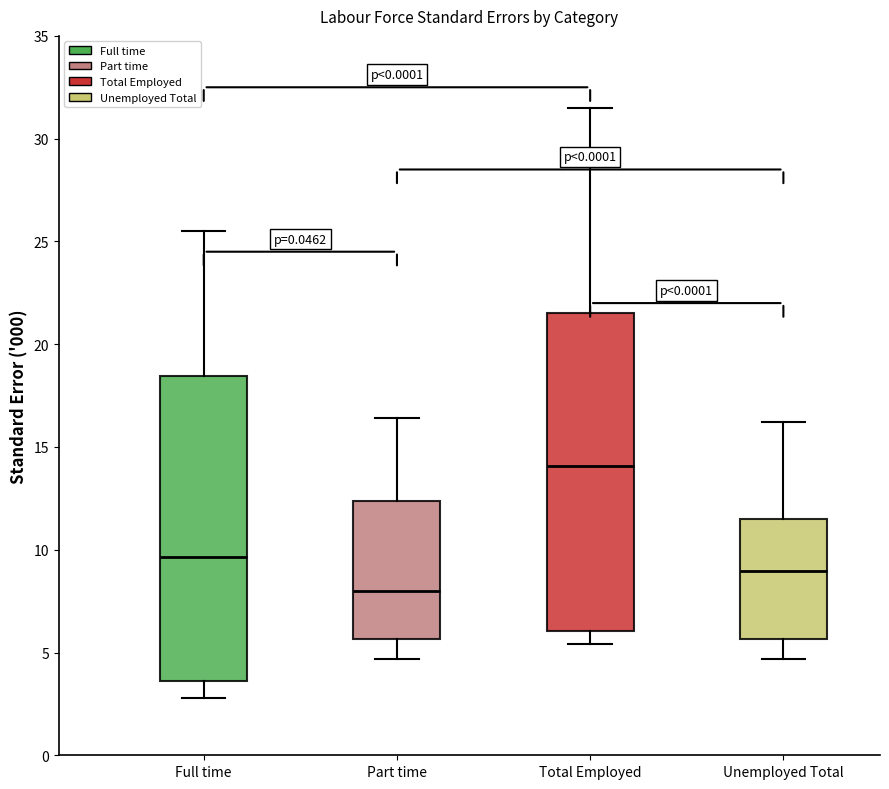

Where does the upper whisker of the box for Part time end on the y-axis? The values are not printed on the chart, so give them approximately, as read against the axis.

16.5